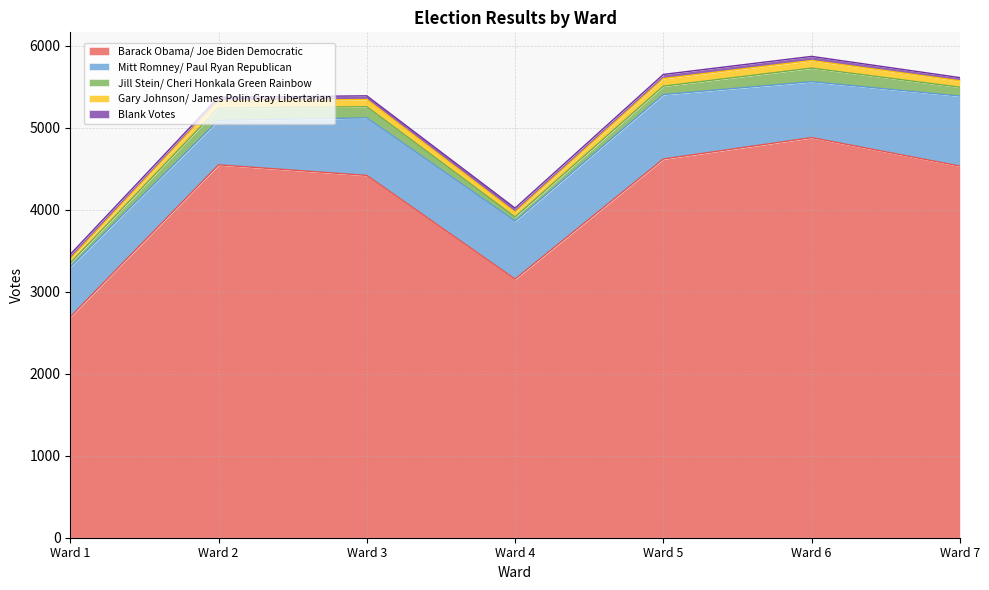

Is the value of Gary Johnson/ James Polin Gray Libertarian at Ward 7 greater than the value of Mitt Romney/ Paul Ryan Republican at Ward 2?

No